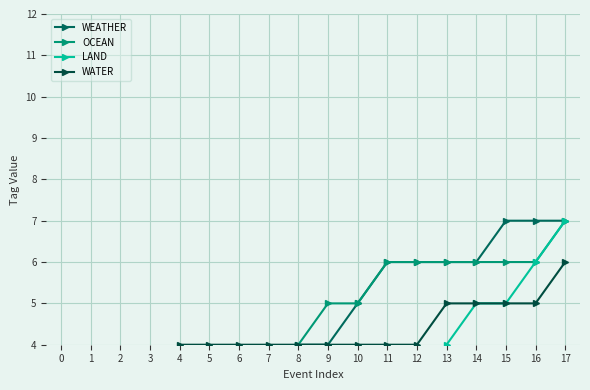

Which has a higher value, 6 or 15?

15